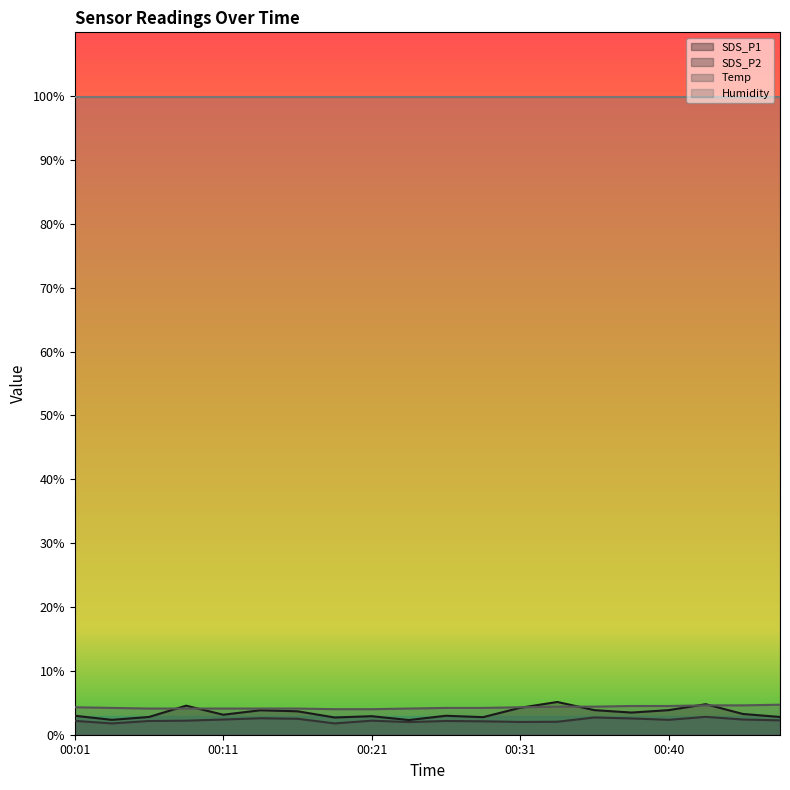

How many data points does each series have?

20